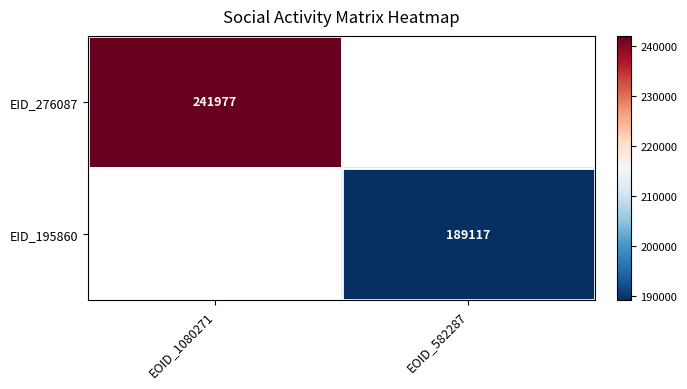

Is the value of EID_276087 at EOID_1080271 greater than the value of EID_195860 at EOID_582287?

Yes